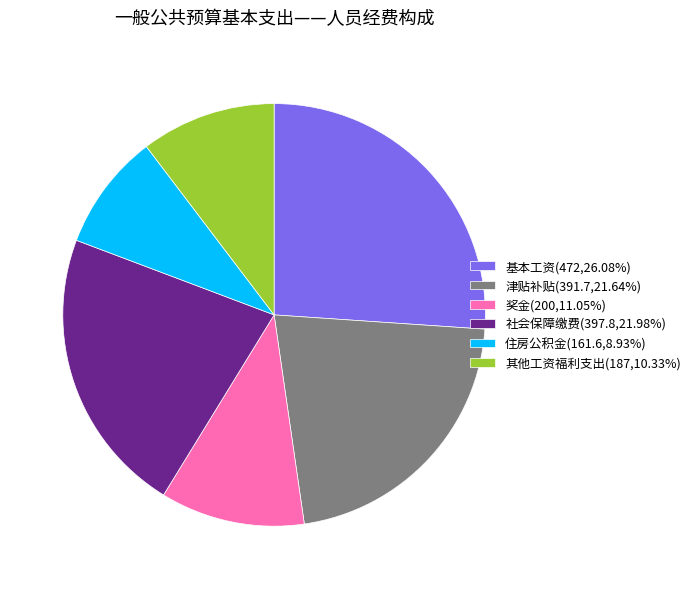

Combined, do 奖金(200,11.05%) and 其他工资福利支出(187,10.33%) account for over 50%?

No